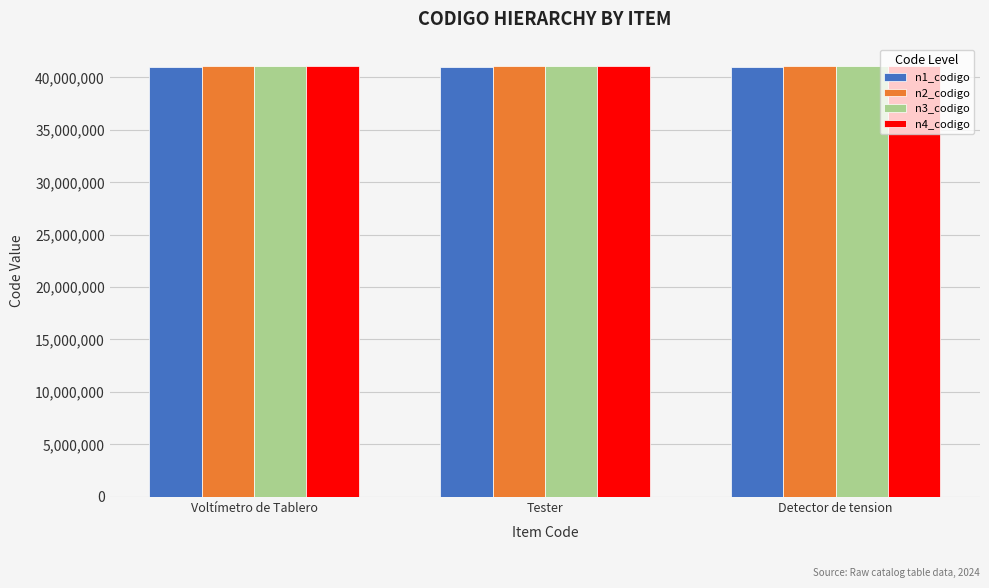

What is the total value across all series at Detector de tension?

164337237